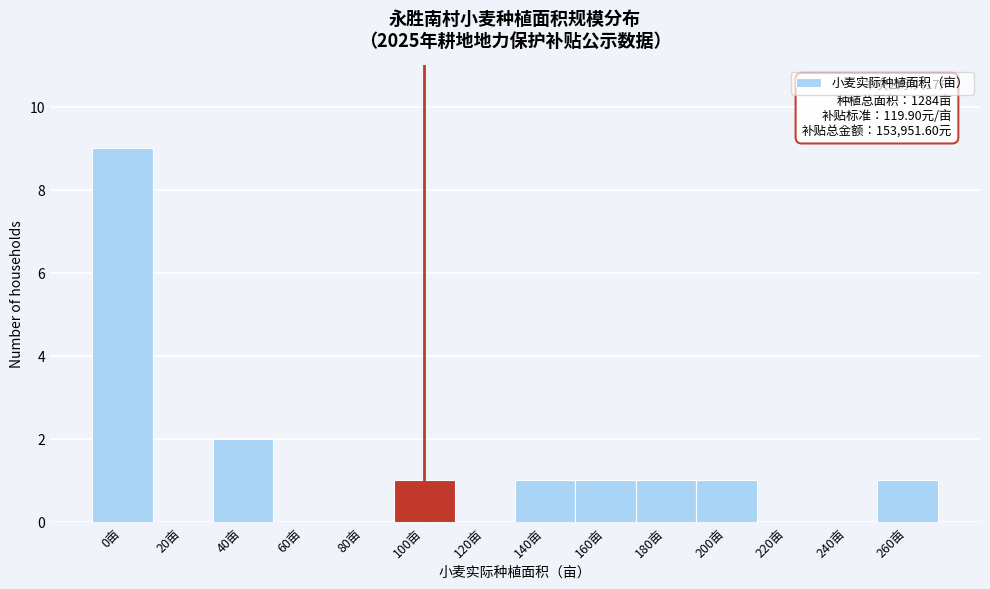

Reading left to right, what are all the values shown in this chart?

0亩=9	20亩=0	40亩=2	60亩=0	80亩=0	100亩=1	120亩=0	140亩=1	160亩=1	180亩=1	200亩=1	220亩=0	240亩=0	260亩=1